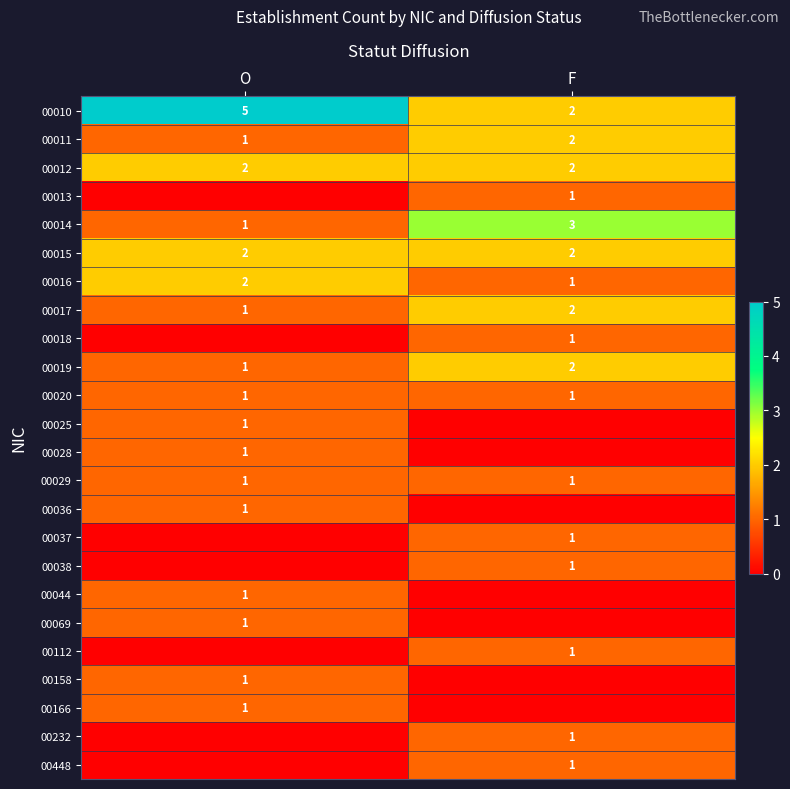

Is the value of 00013 at F greater than the value of 00010 at F?

No